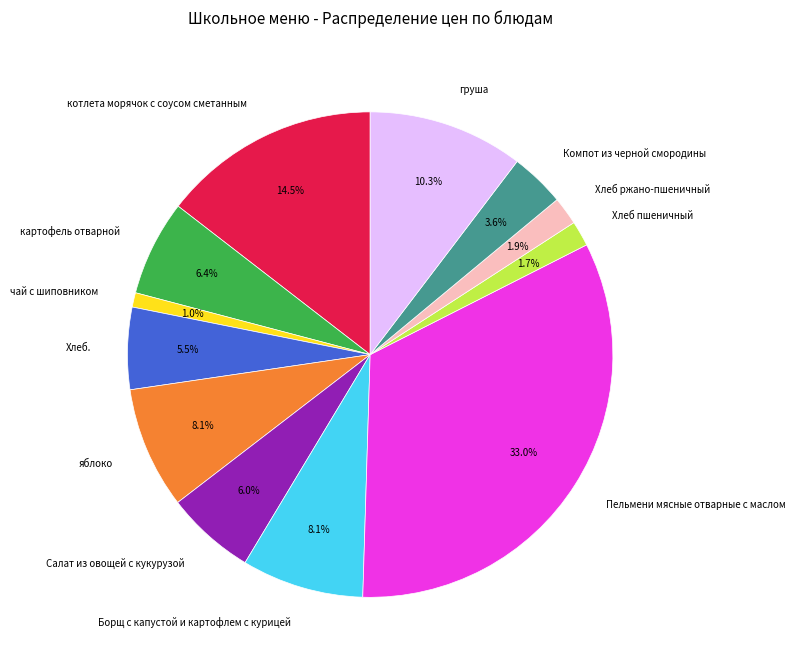

To the nearest percent, what percentage of the pie is чай с шиповником?

1%